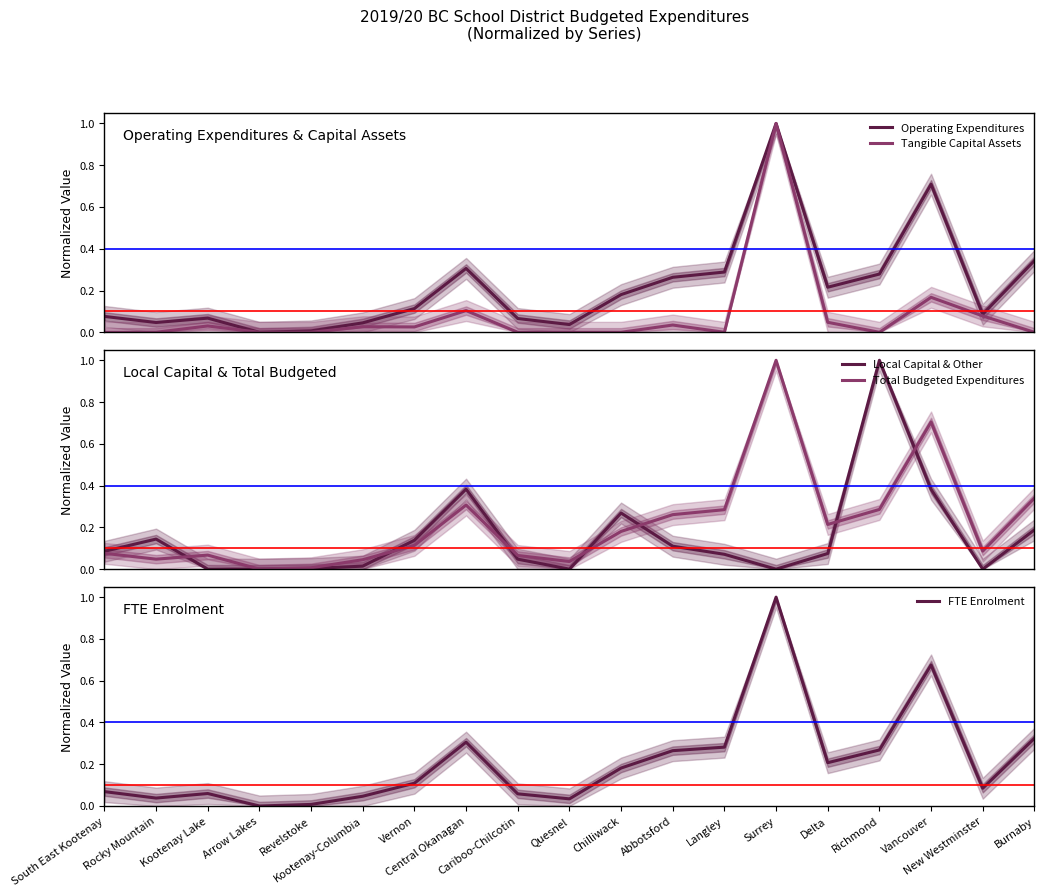

What is the highest value of the Operating Expenditures series?

1.0